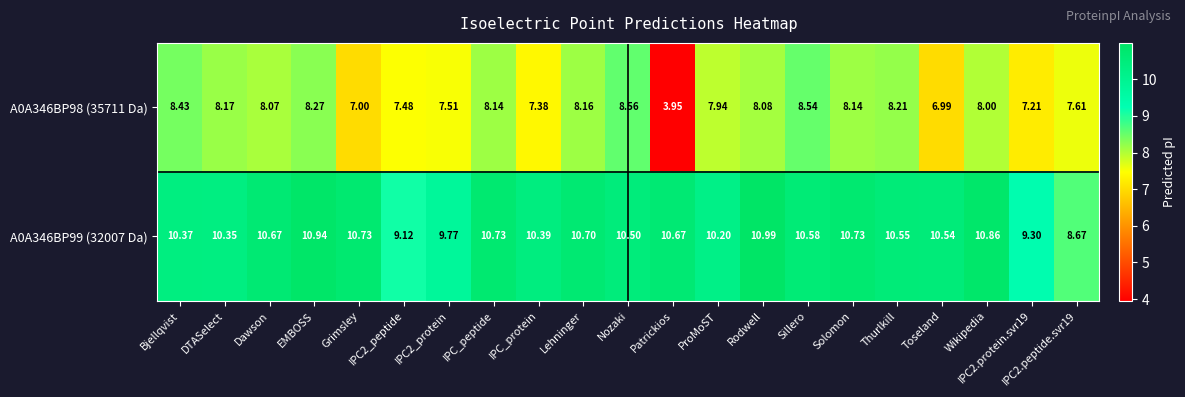

At which label does A0A346BP99 (32007 Da) reach its peak?

Rodwell